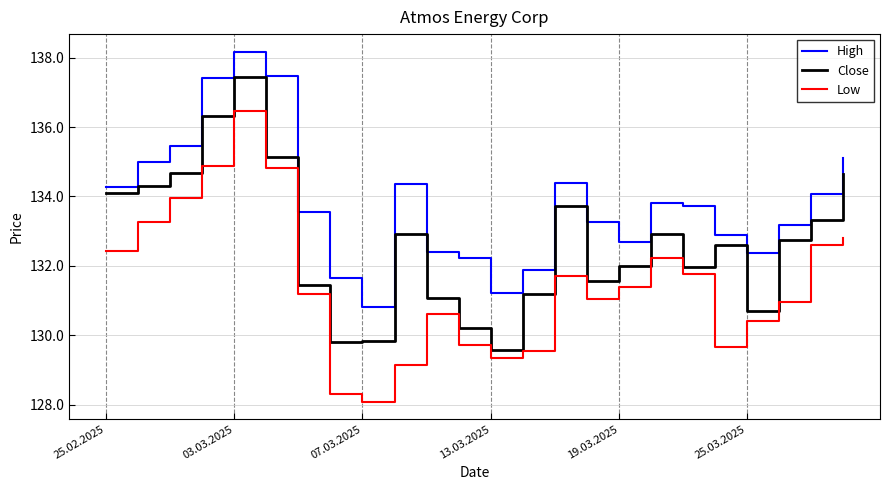

True or false: High and Low intersect in this chart.

False